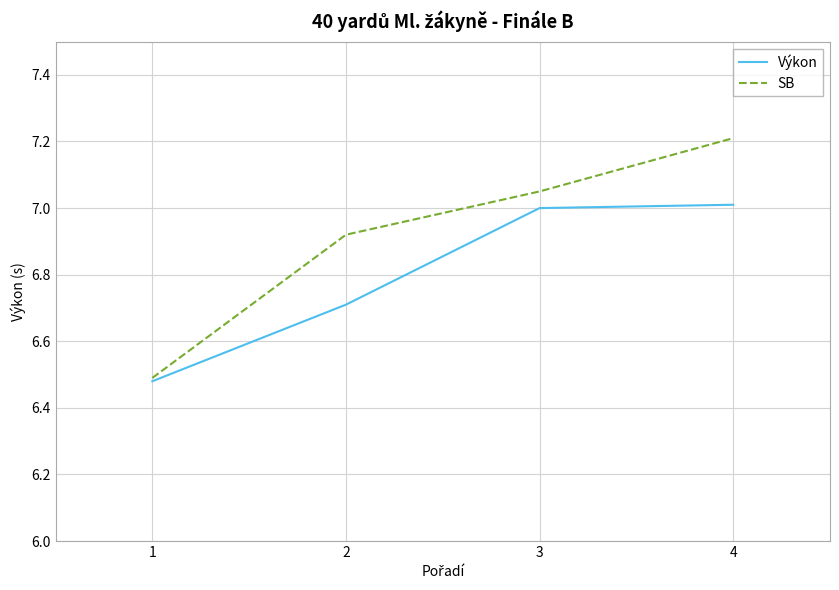

List the labels in order of SB value, largest first.

4, 3, 2, 1